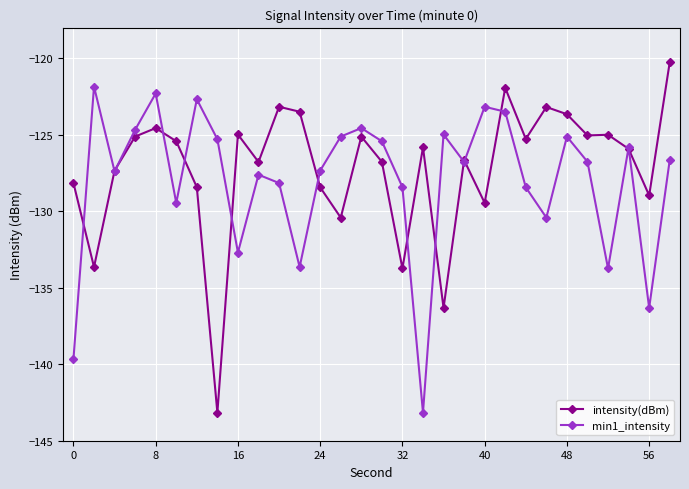

In intensity(dBm), how many points are lower than both neighbors (excluding endpoints)?

10